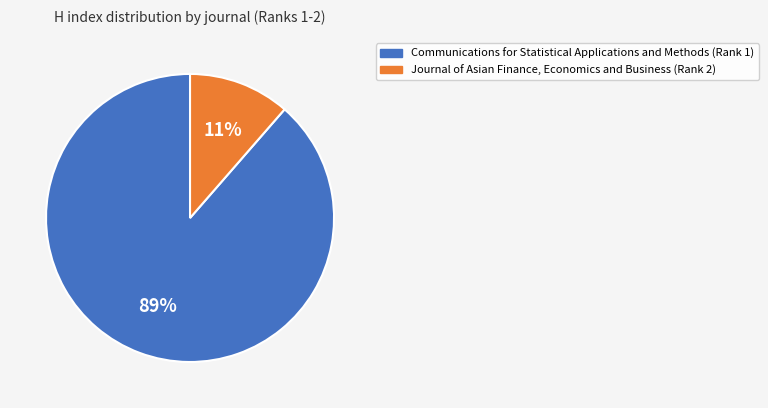

Which category has the biggest portion of the pie?

Communications for Statistical Applications and Methods (Rank 1)